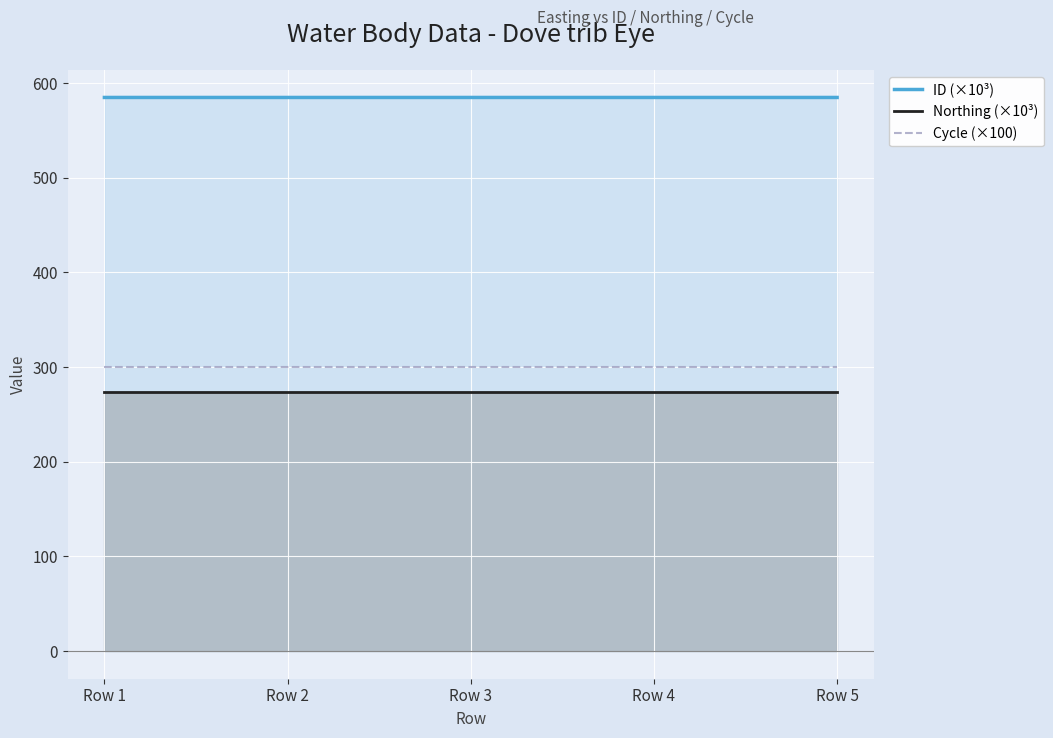

What is the difference between the highest and lowest values at Row 4?

311.1